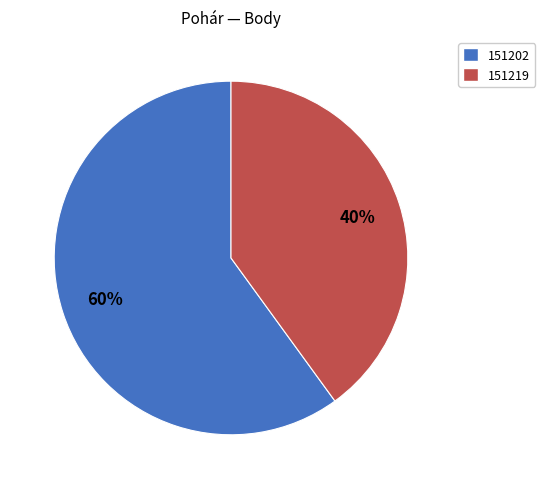

Between 151202 and 151219, which is larger?

151202